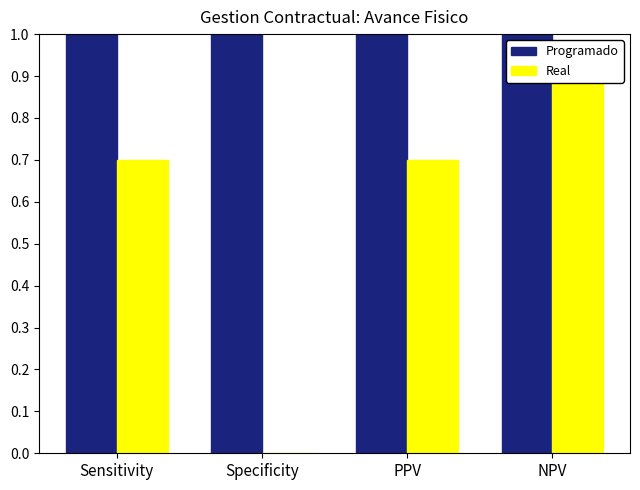

What are all the series names shown in the legend?

Programado, Real